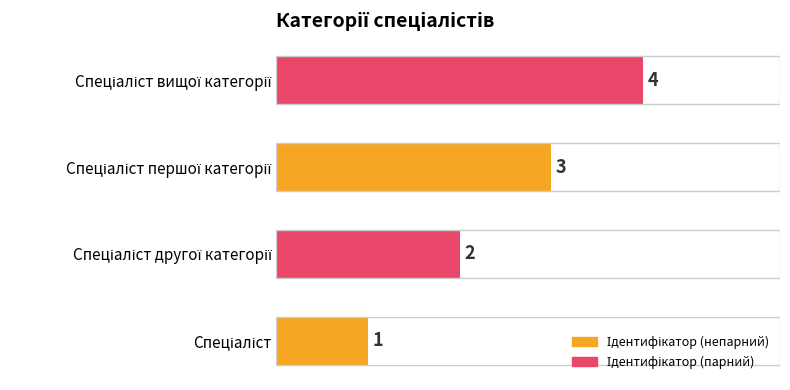

How many values are between 2 and 4?

3